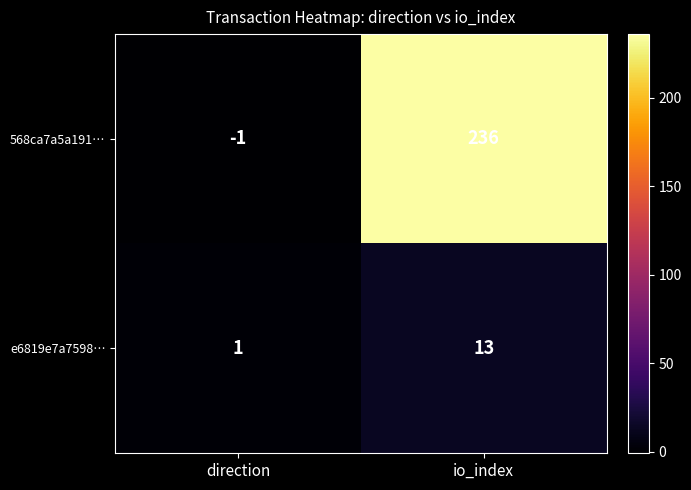

Reading left to right, extract all data points from this chart.

568ca7a5a191…: direction=-1	io_index=236
e6819e7a7598…: direction=1	io_index=13